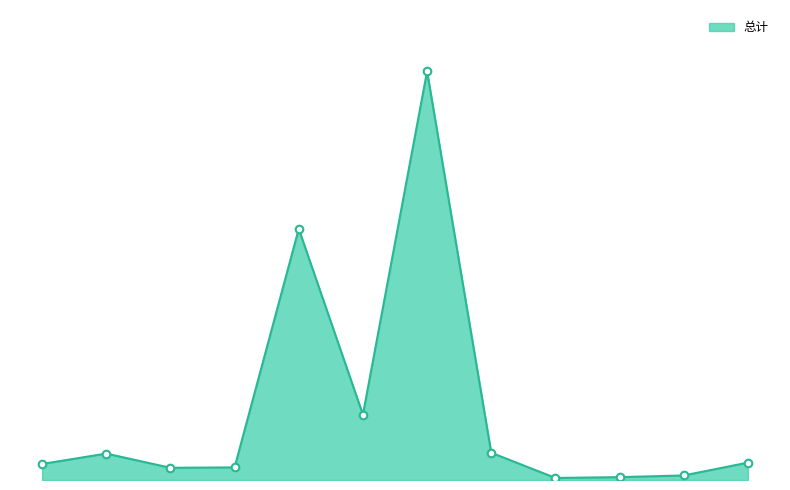

Is this an area chart (filled region under the line)?

Yes